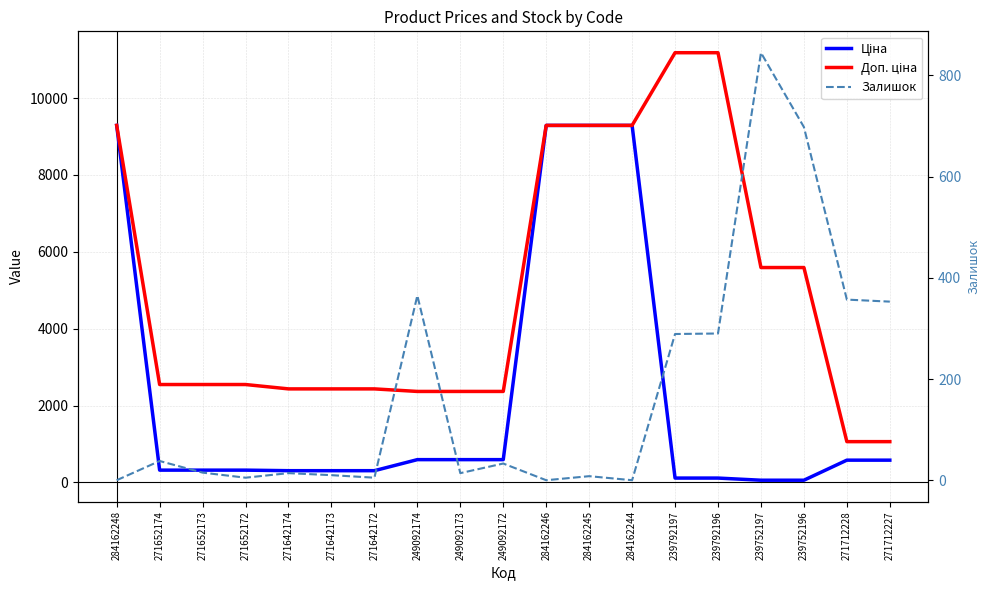

Reading left to right, transcribe all the data shown in this chart.

Ціна: 284162248=9290.5	271652174=318.3	271652173=318.3	271652172=318.3	271642174=304.1	271642173=304.1	271642172=304.1	249092174=591.6	249092173=591.6	249092172=591.6	284162246=9290.5	284162245=9290.5	284162244=9290.5	239792197=111.8	239792196=111.8	239752197=55.9	239752196=55.9	271712228=578.1	271712227=578.1
Доп. ціна: 284162248=9290.5	271652174=2546.4	271652173=2546.4	271652172=2546.4	271642174=2432.8	271642173=2432.8	271642172=2432.8	249092174=2366.5	249092173=2366.5	249092172=2366.5	284162246=9290.5	284162245=9290.5	284162244=9290.5	239792197=11182.0	239792196=11182.0	239752197=5591.0	239752196=5591.0	271712228=1060.0	271712227=1060.0
Залишок: 284162248=0.0	271652174=38.0	271652173=15.0	271652172=5.0	271642174=14.0	271642173=10.0	271642172=5.0	249092174=365.0	249092173=14.0	249092172=33.0	284162246=0.0	284162245=8.0	284162244=0.0	239792197=289.0	239792196=290.0	239752197=845.0	239752196=698.0	271712228=357.0	271712227=353.0